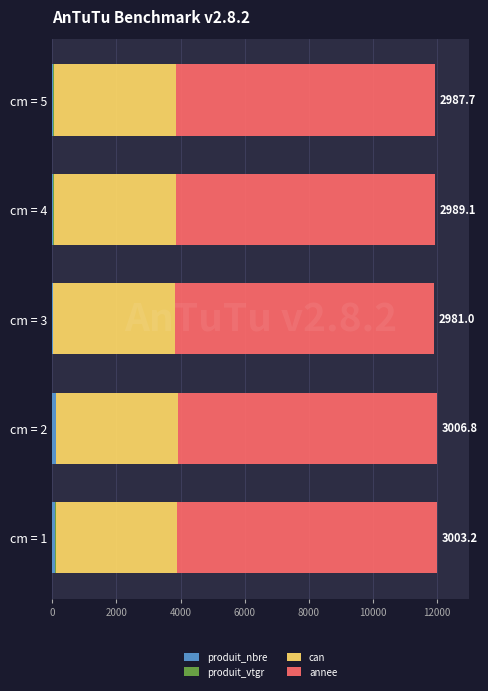

Which series has the widest spread of values?

produit_nbre